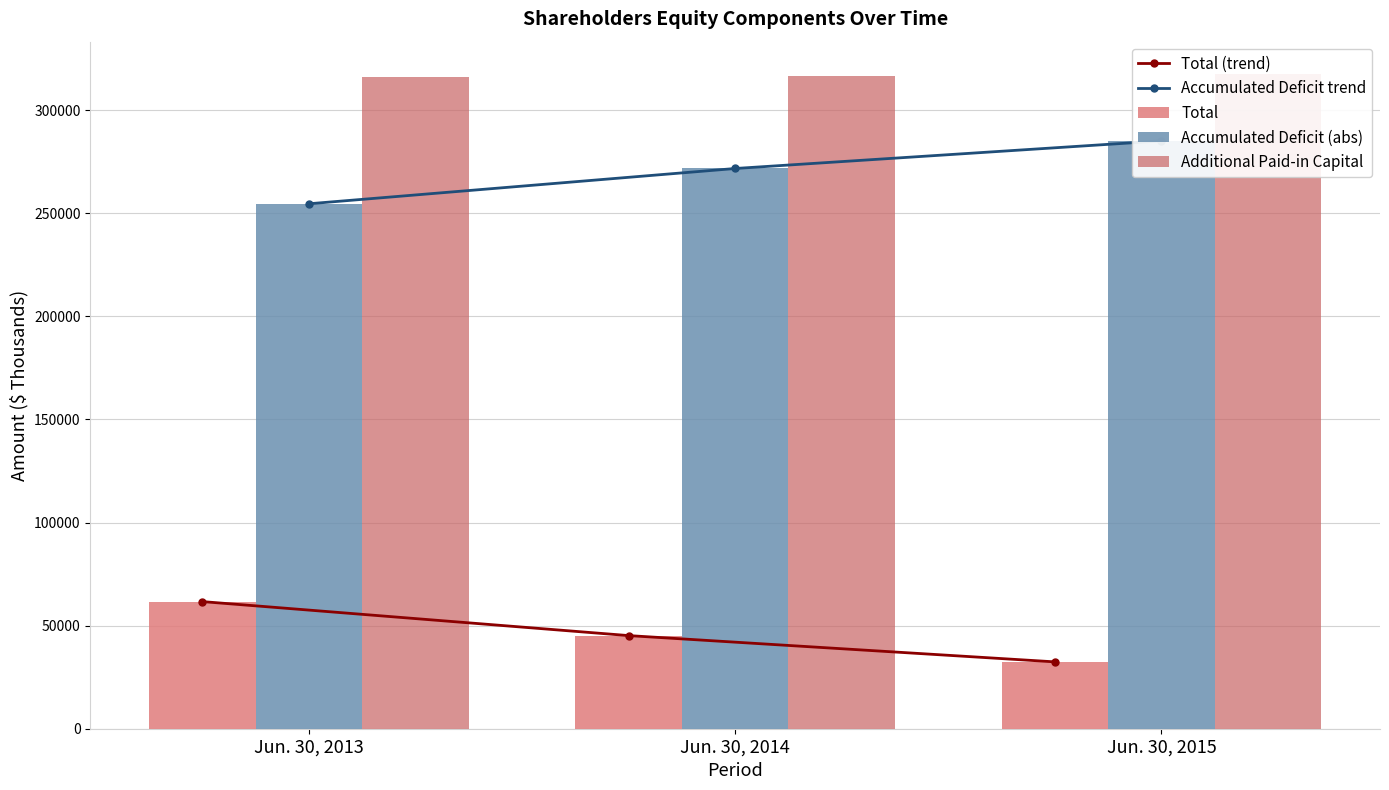

Which category has the lowest value in the Total series?

Jun. 30, 2015